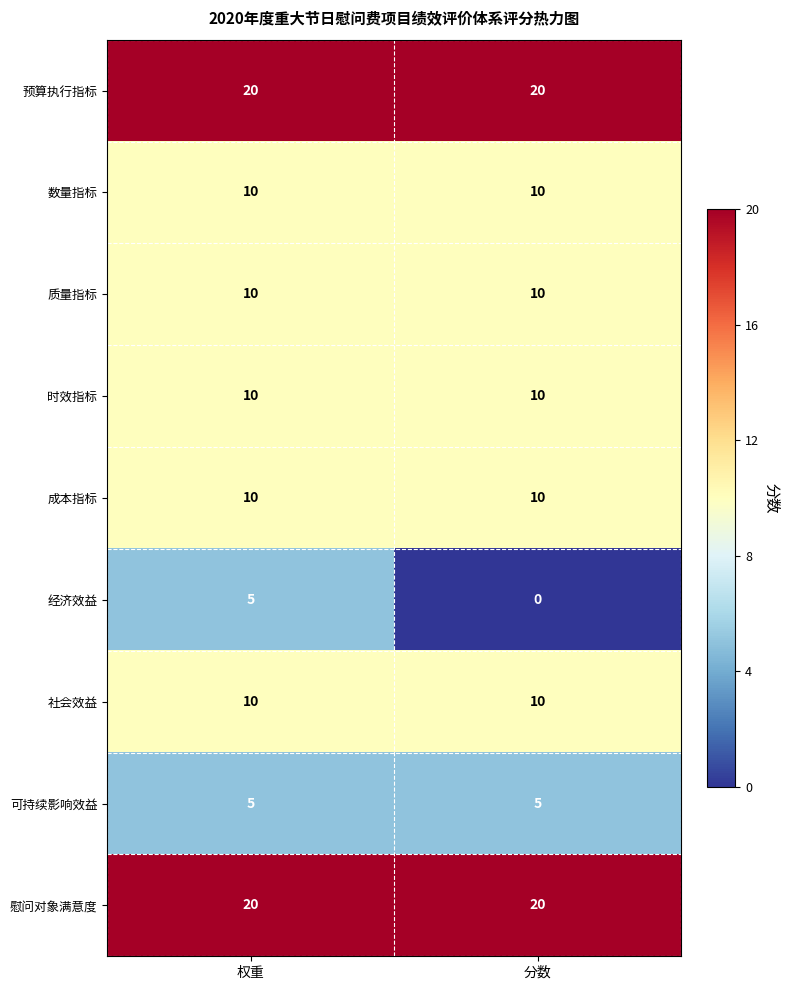

What is the approximate value of 预算执行指标 at 分数?

20